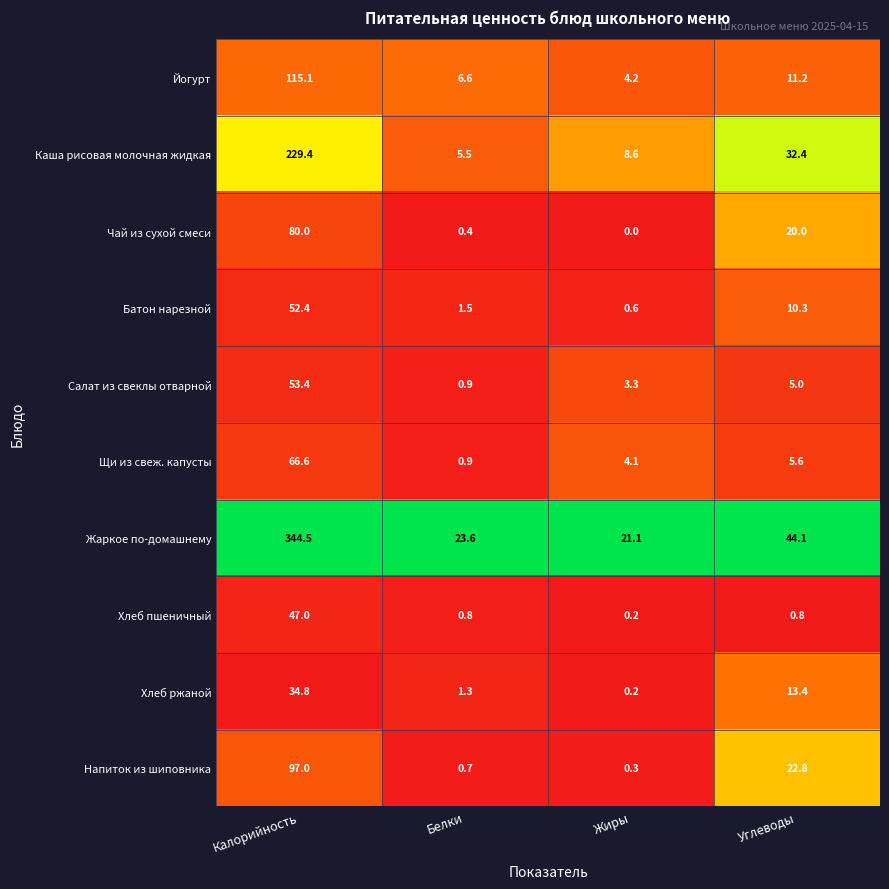

What is the sum of all Хлеб пшеничный values?

48.8